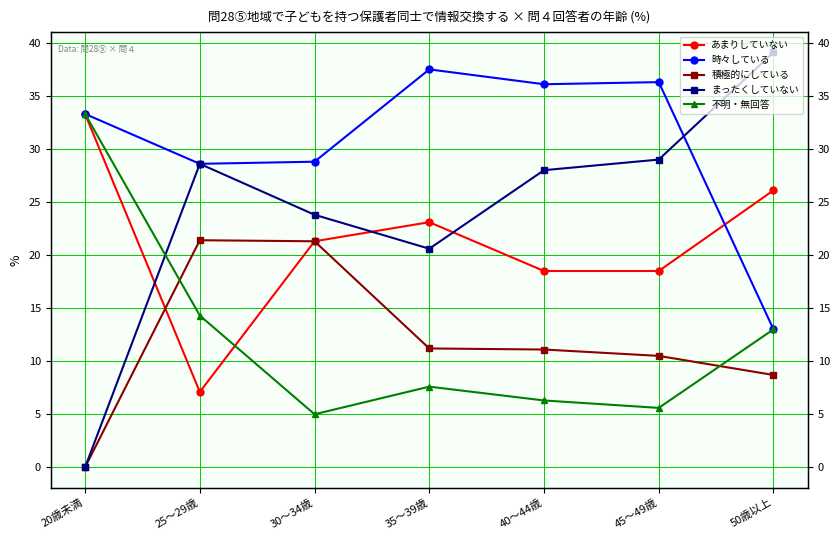

Which has a higher value, 20歳未満 or 40～44歳?

20歳未満